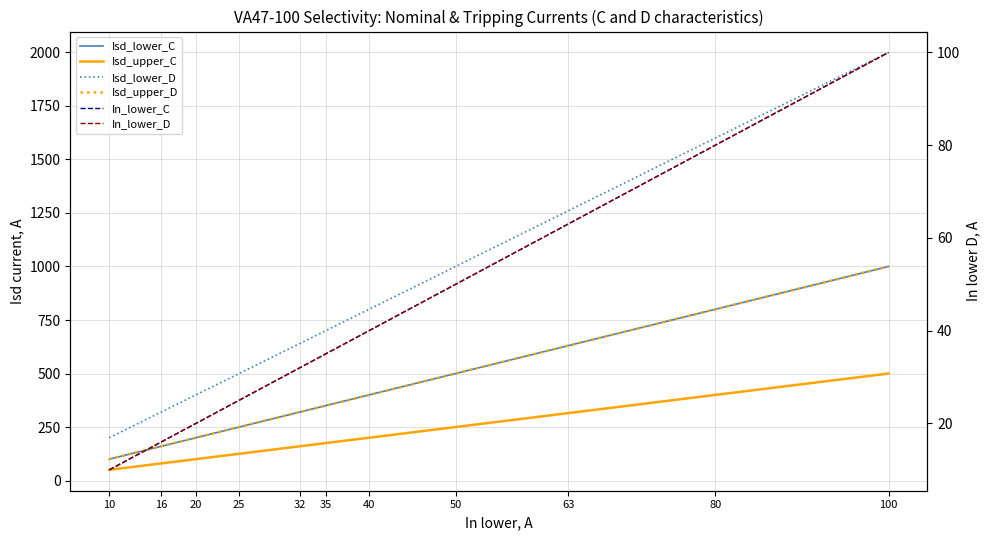

Reading left to right, what are all the values shown in this chart?

Isd_lower_C: 100	160	200	250	320	350	400	500	630	800	1000
Isd_upper_C: 50	80	100	125	160	175	200	250	315	400	500
Isd_lower_D: 200	320	400	500	640	700	800	1000	1260	1600	2000
Isd_upper_D: 100	160	200	250	320	350	400	500	630	800	1000
In_lower_C: 10	16	20	25	32	35	40	50	63	80	100
In_lower_D: 10	16	20	25	32	35	40	50	63	80	100